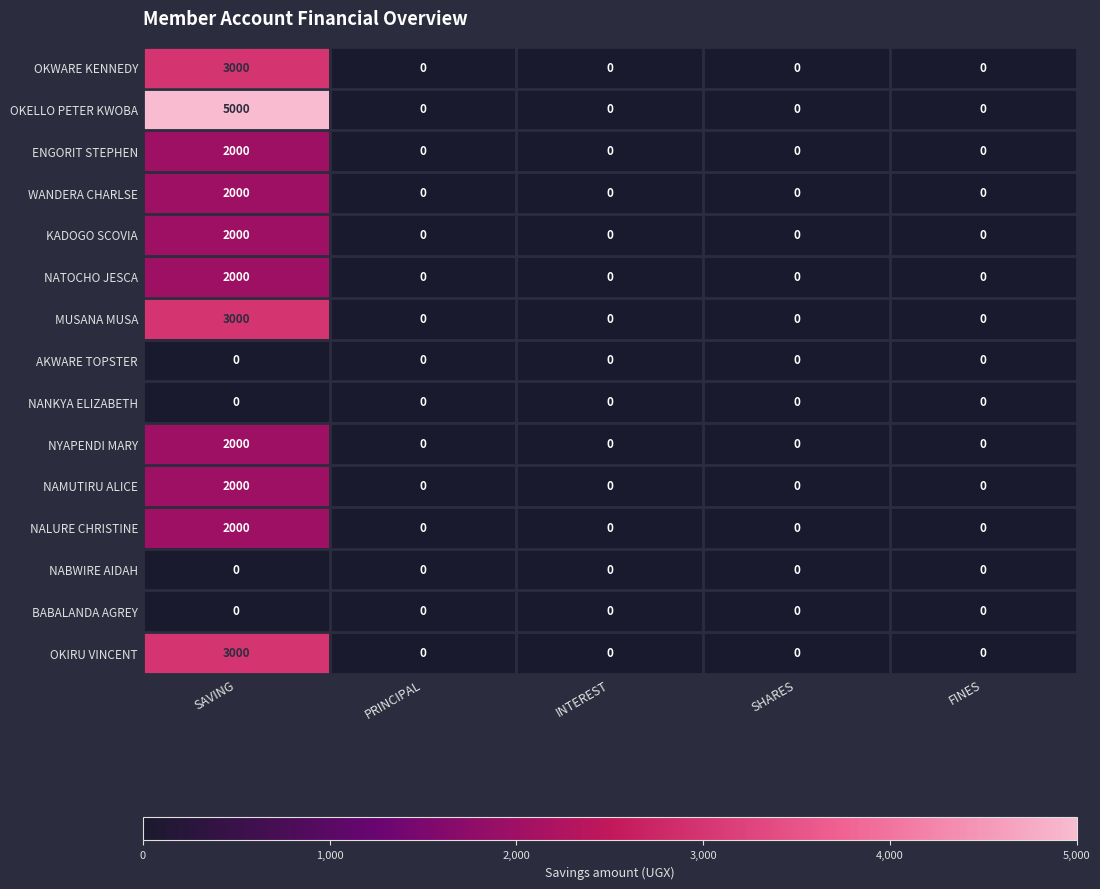

Count the number of data series in this chart.

15